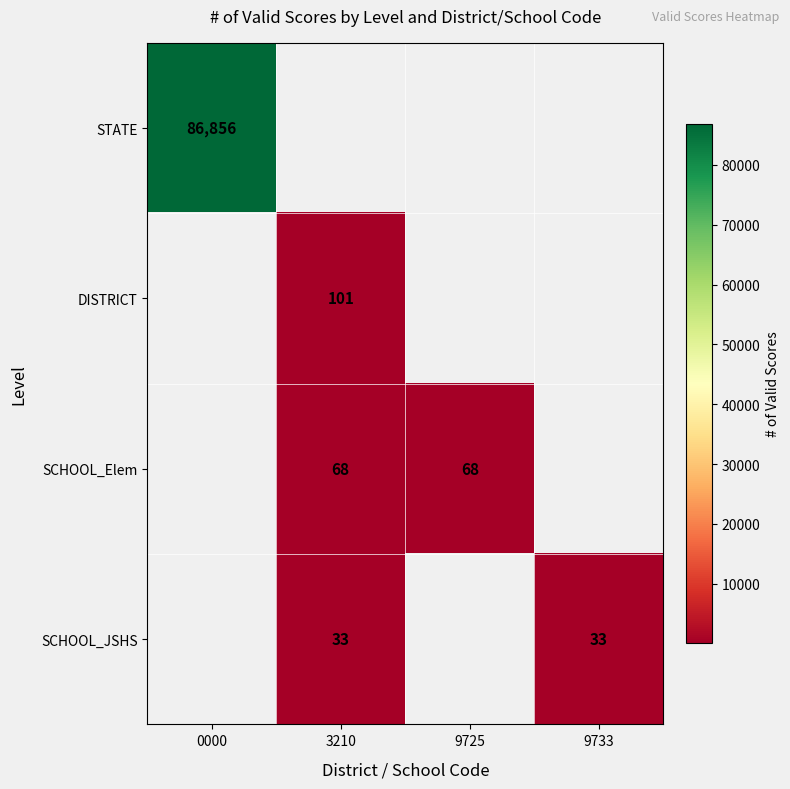

What is the greatest value displayed?

86856.0